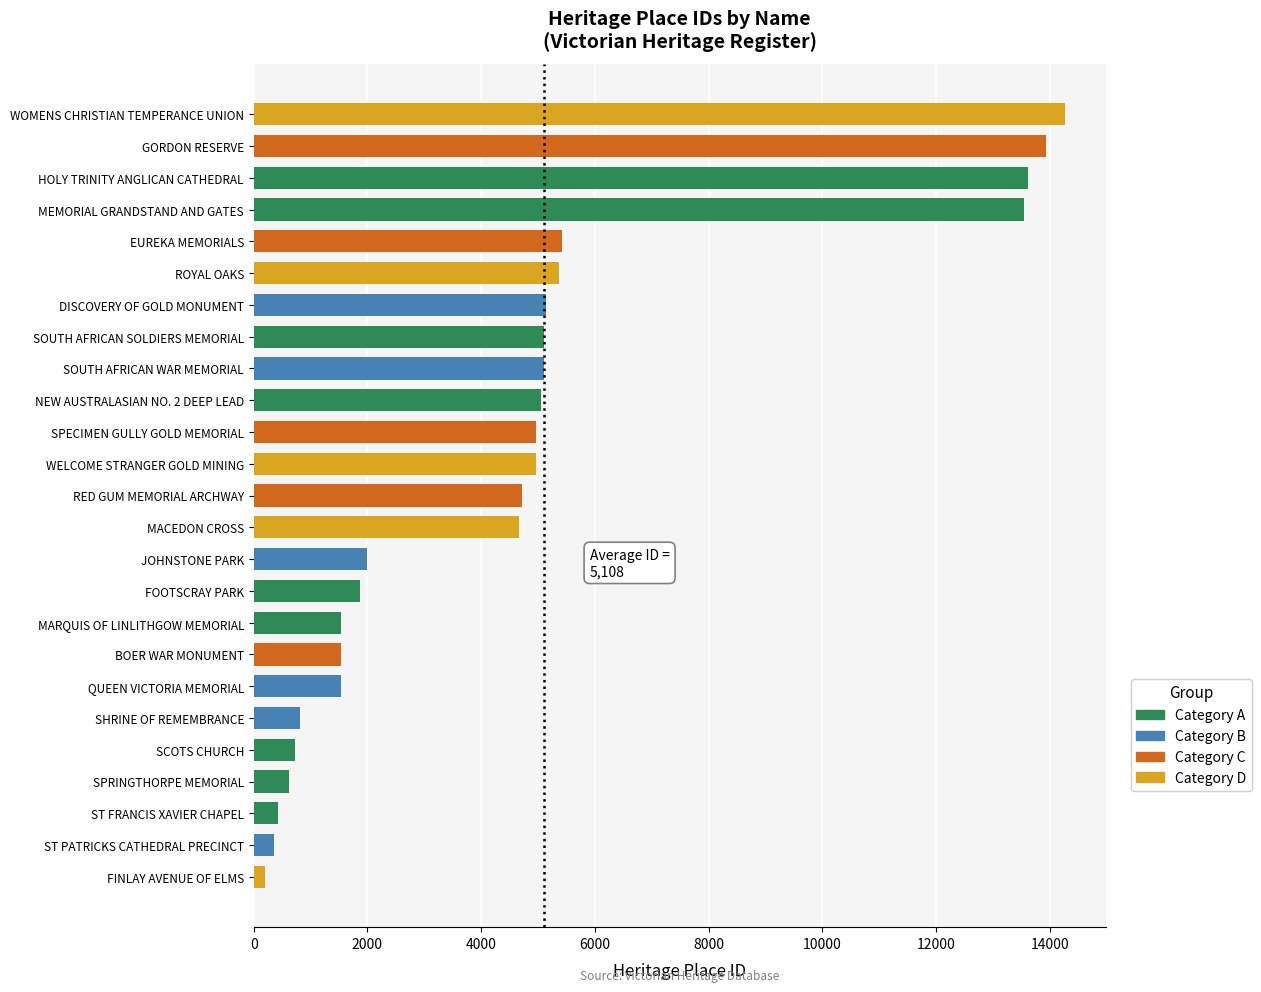

What is the change in value from SHRINE OF REMEMBRANCE to RED GUM MEMORIAL ARCHWAY?

+3909